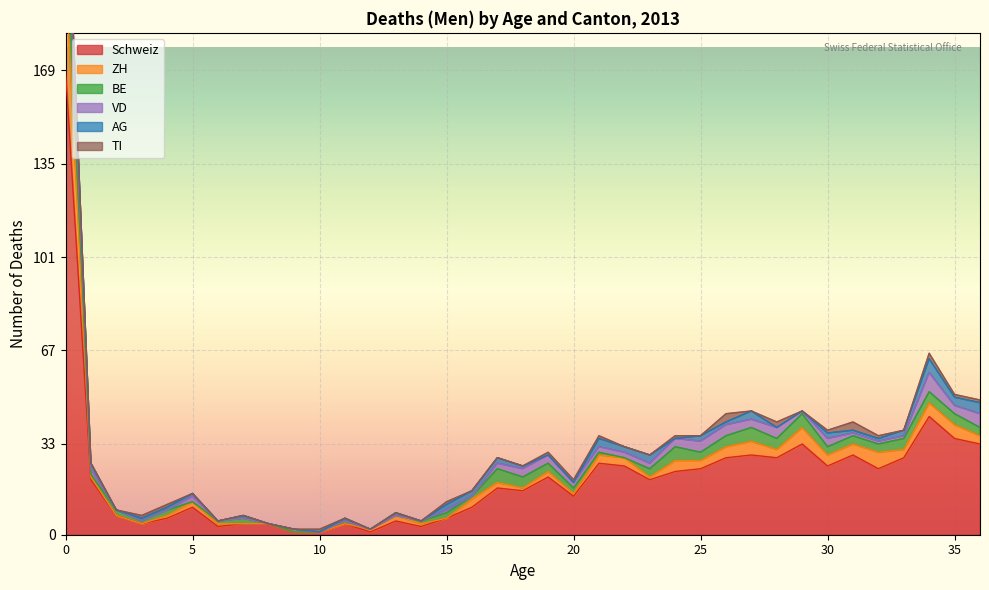

True or false: ZH and Schweiz intersect in this chart.

False